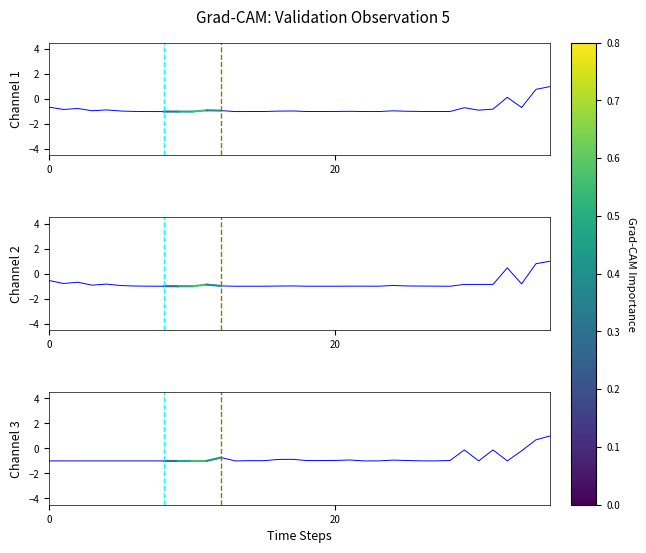

How many values in Channel 2 are below zero?

33